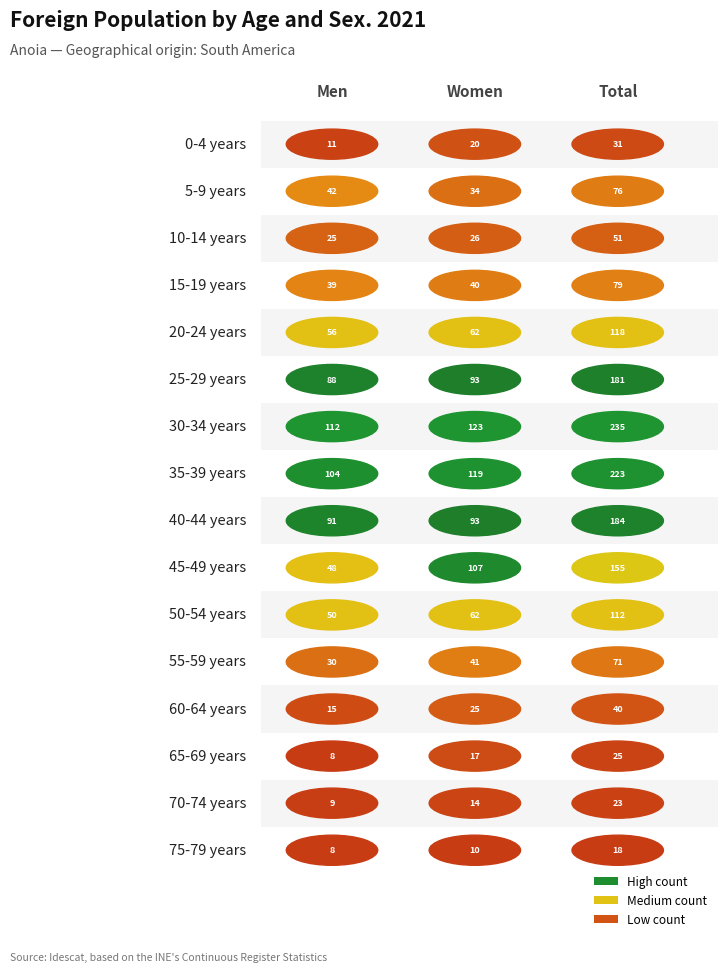

Which series has the largest range (max minus min)?

30-34 years